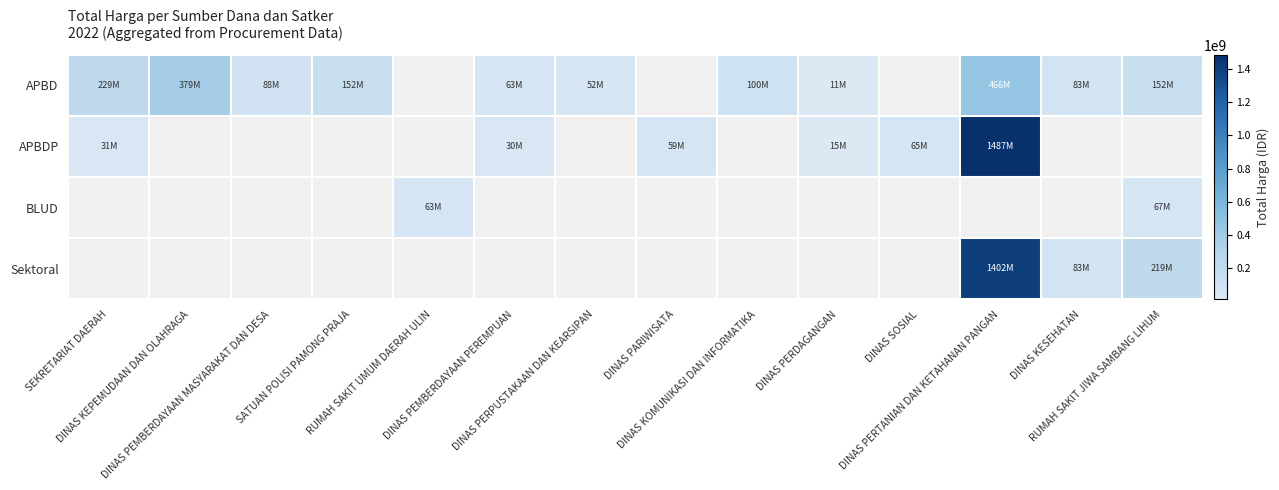

What is the minimum value for APBD?

11100000.0